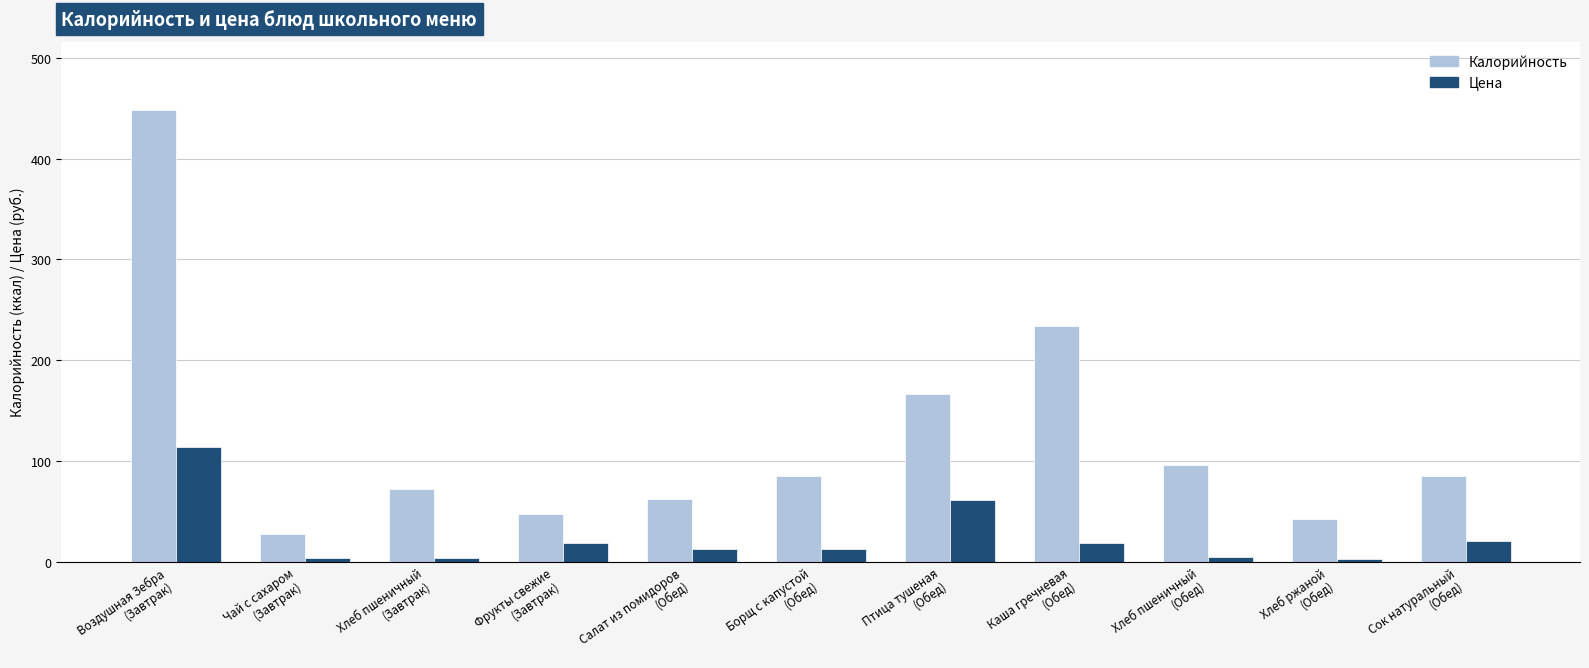

Are the bars grouped side by side (vs. stacked)?

Yes